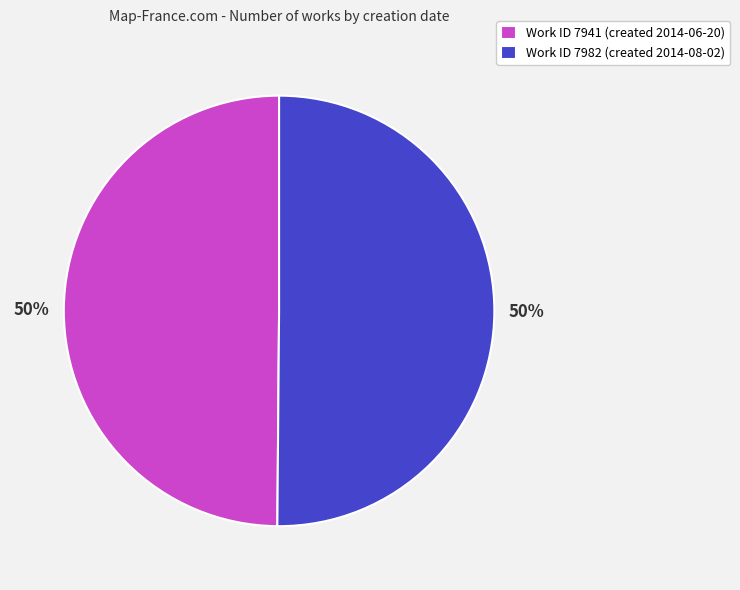

What is the ratio of the value at Work ID 7941 (created 2014-06-20) to the value at Work ID 7982 (created 2014-08-02)?

1.0